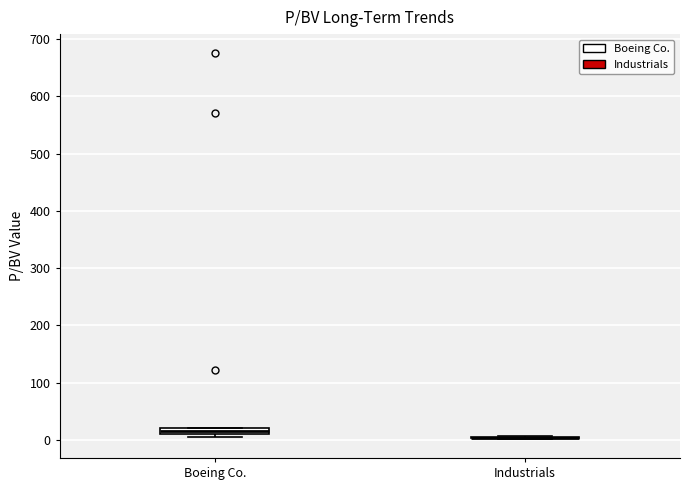

Where is the upper edge of the box for Boeing Co. on the y-axis? The values are not printed on the chart, so give them approximately, as read against the axis.

20